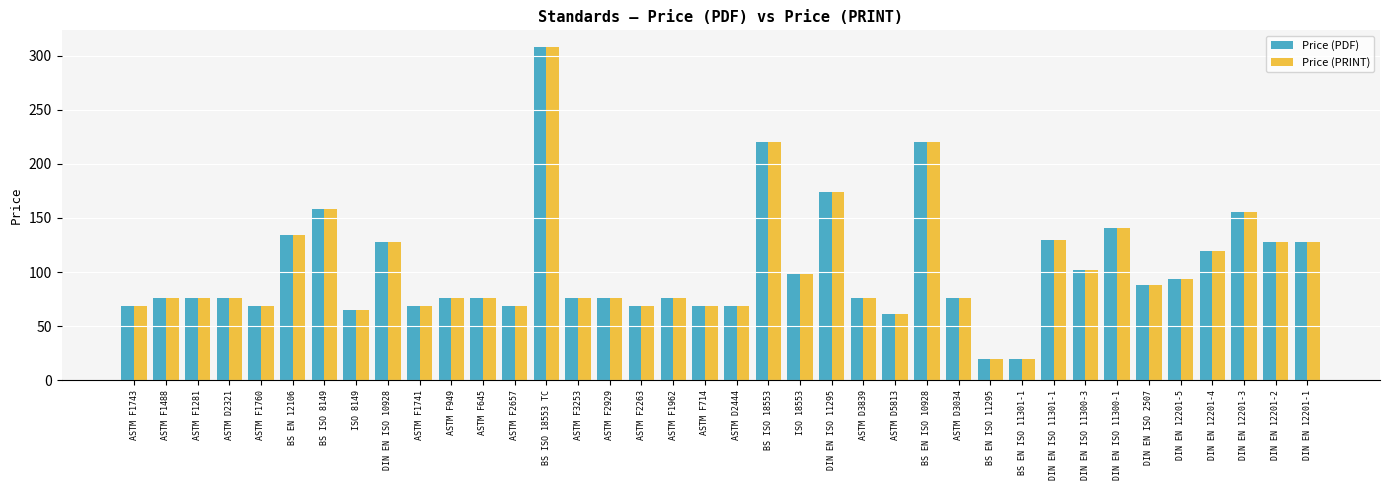

Is the value of Price (PRINT) at ASTM F1741 greater than the value of Price (PDF) at DIN EN ISO 10928?

No